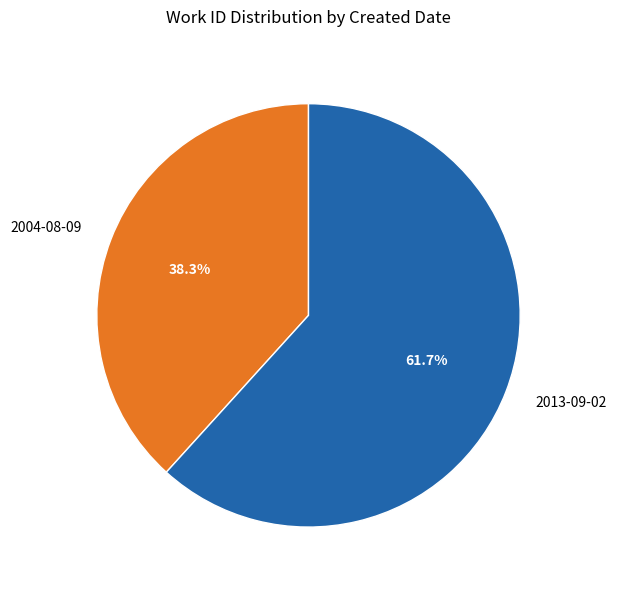

Rank the categories by value from lowest to highest.

2004-08-09, 2013-09-02